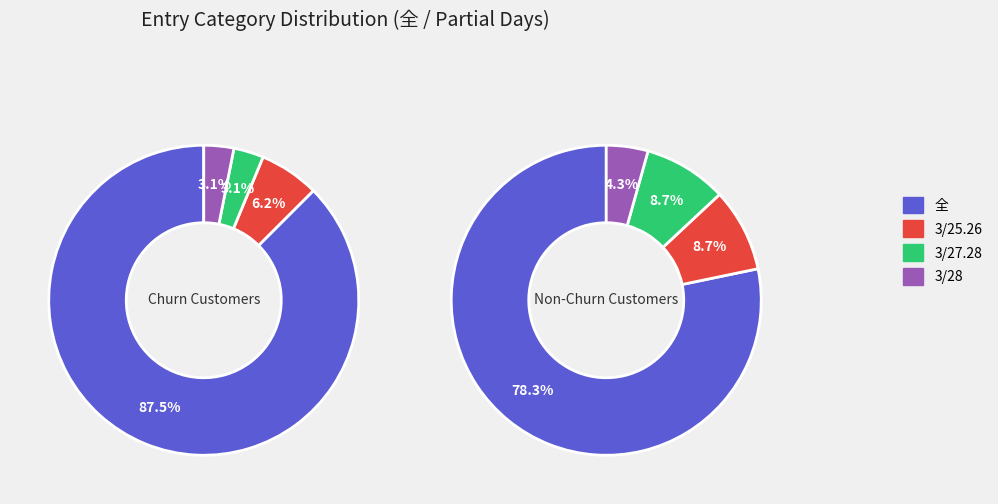

Combined, do 3/27.28 and 3/25.26 account for over 50%?

No